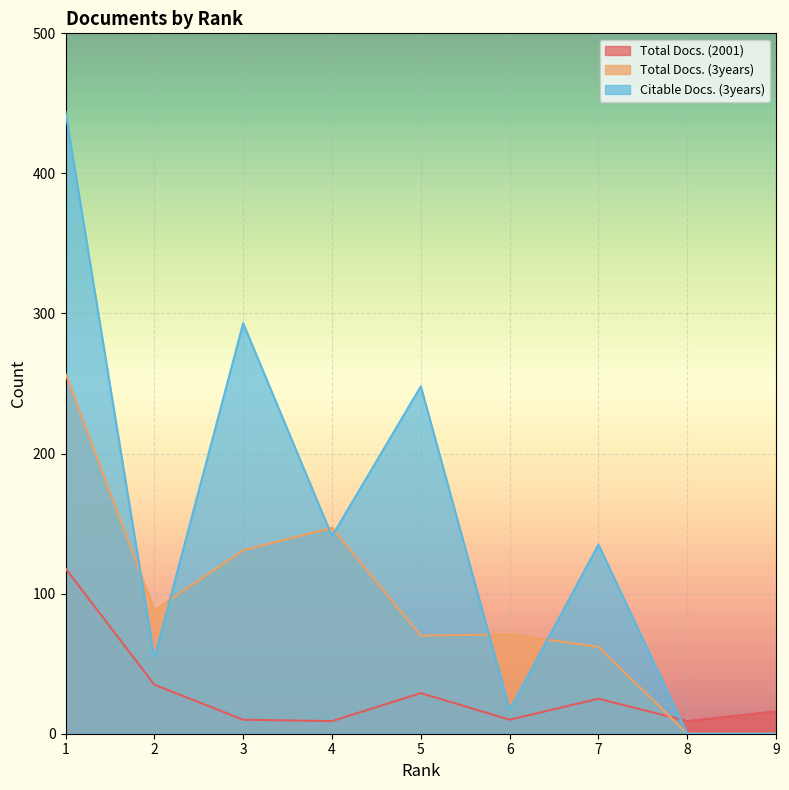

The Total Docs. (3years) series shows 88 at 2. True or false?

True